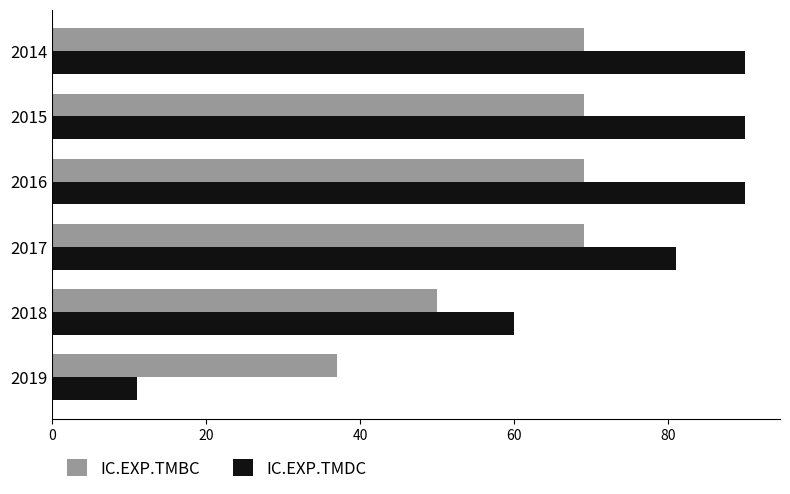

What is the difference between the second highest and minimum values in the IC.EXP.TMBC series?

32